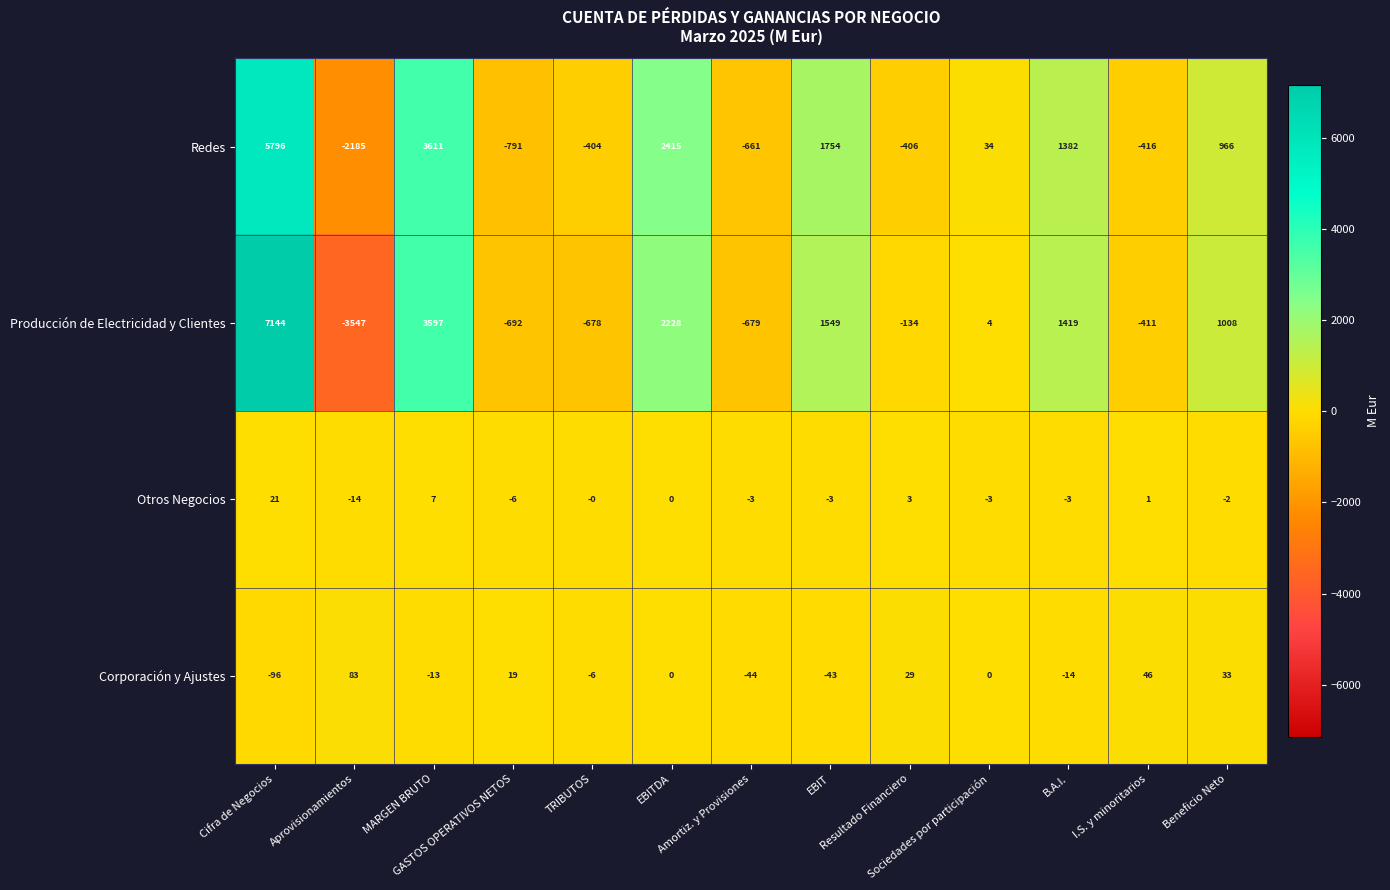

Rank the series at MARGEN BRUTO from highest to lowest value.

Redes, Producción de Electricidad y Clientes, Otros Negocios, Corporación y Ajustes